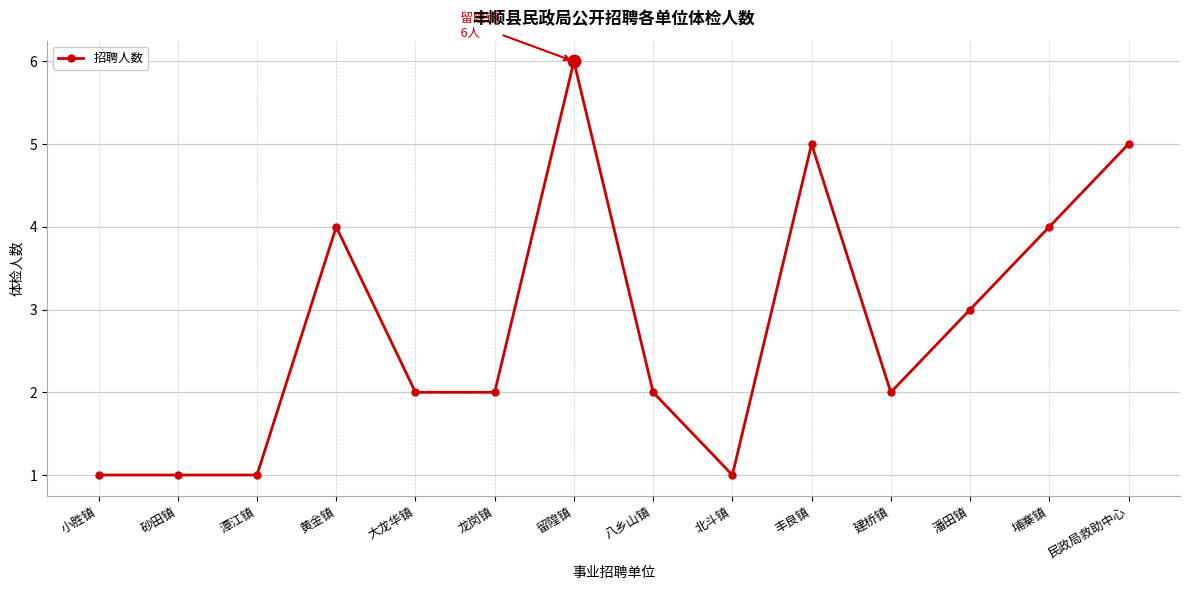

Which has a higher value, 砂田镇 or 黄金镇?

黄金镇